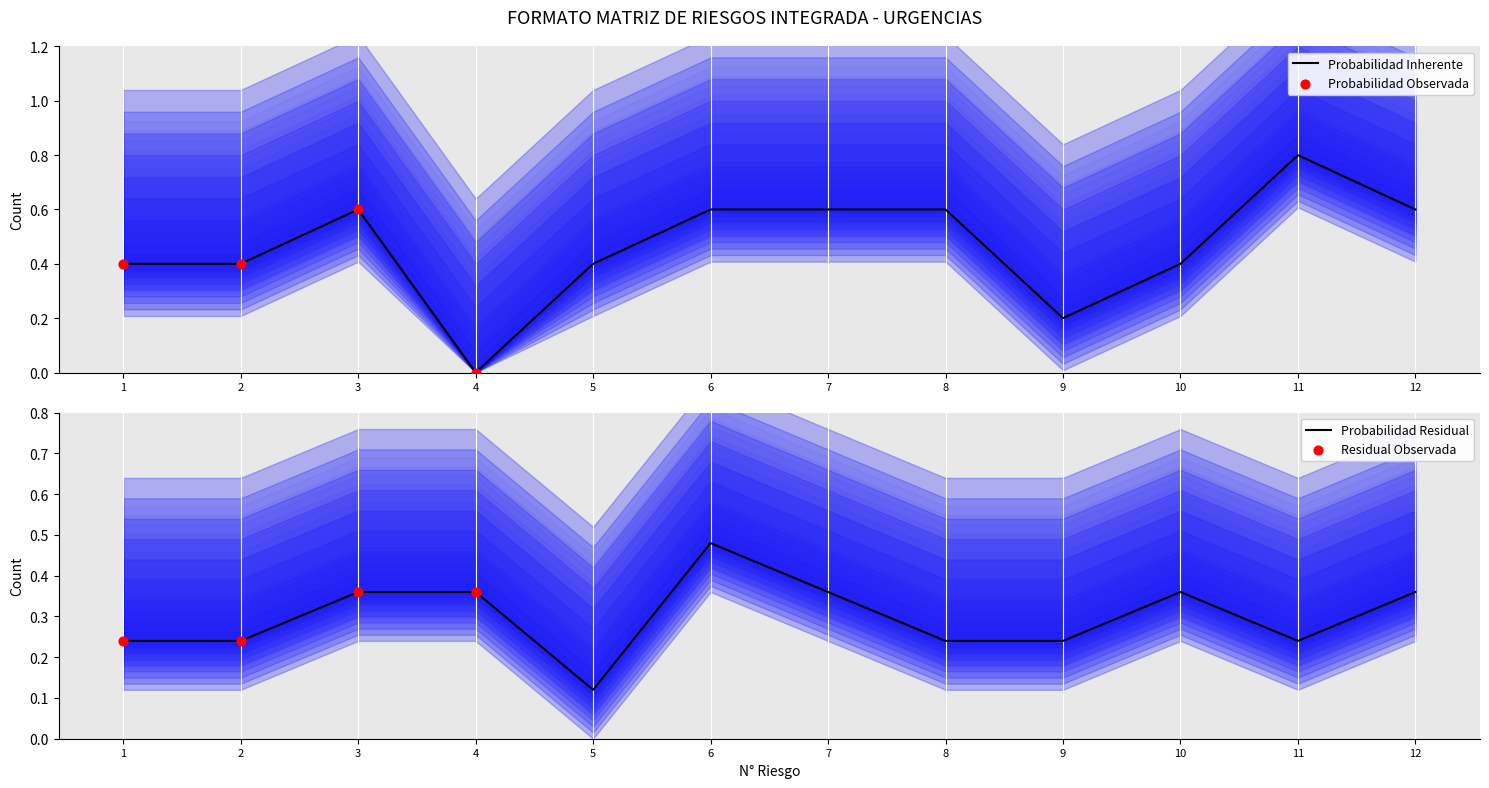

At how many categories does at least one series exceed 0?

12